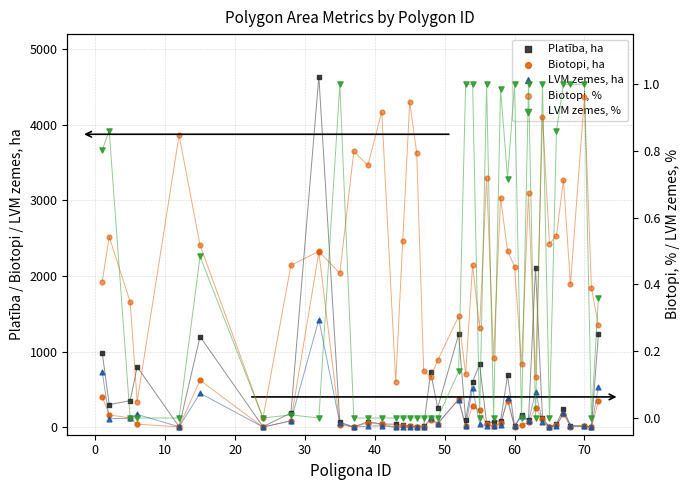

What are all the series names shown in the legend?

Platība, ha, Biotopi, ha, LVM zemes, ha, Biotopi, %, LVM zemes, %